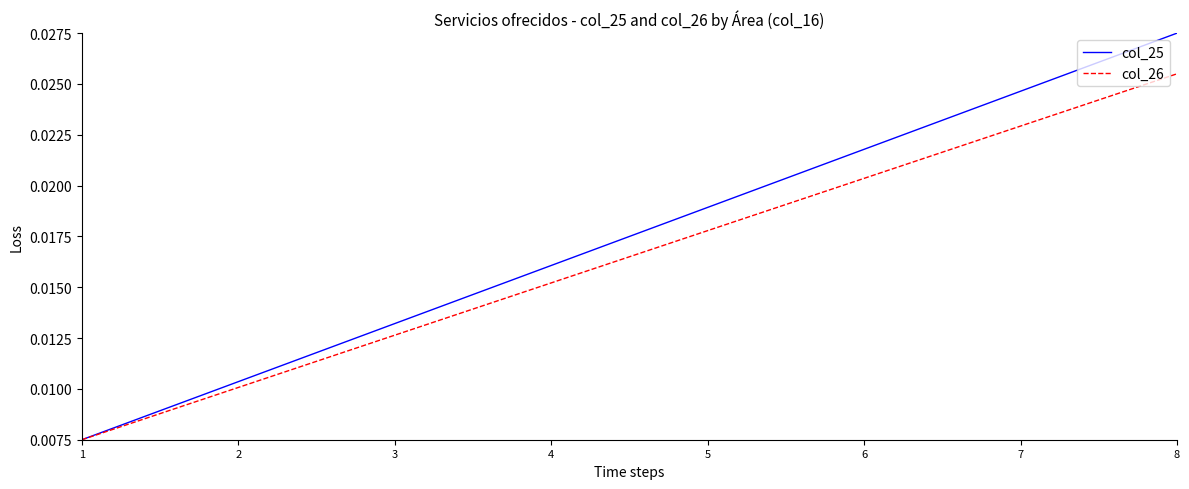

Which series has the widest spread of values?

col_25